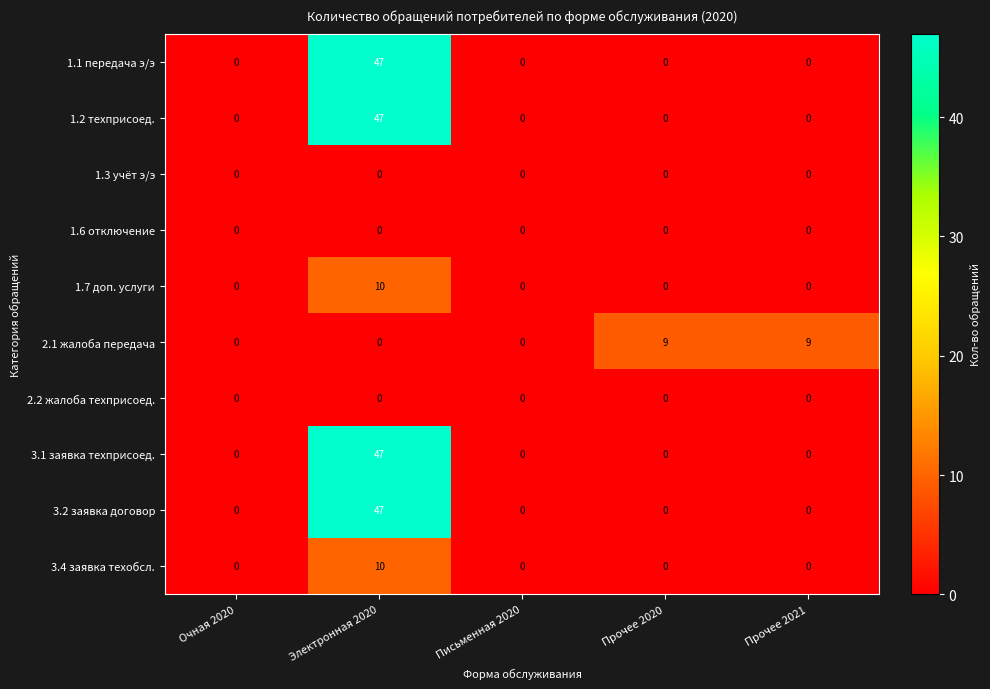

What is the spread (max minus min) of values at Прочее 2020?

9